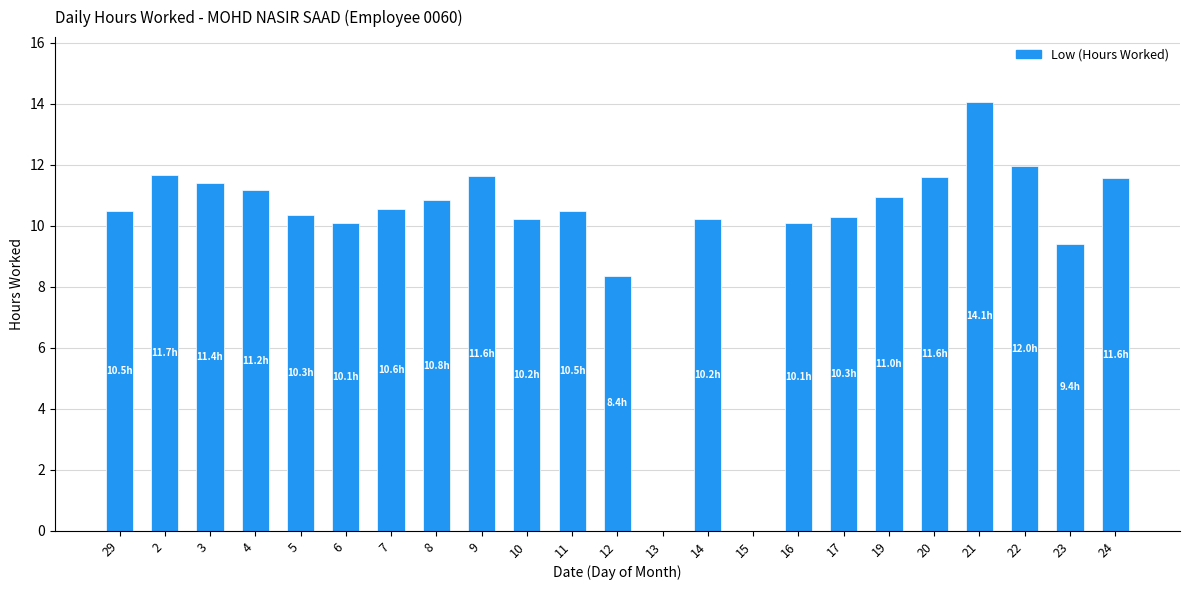

The chart shows a value of 10.5 at 29. True or false?

True